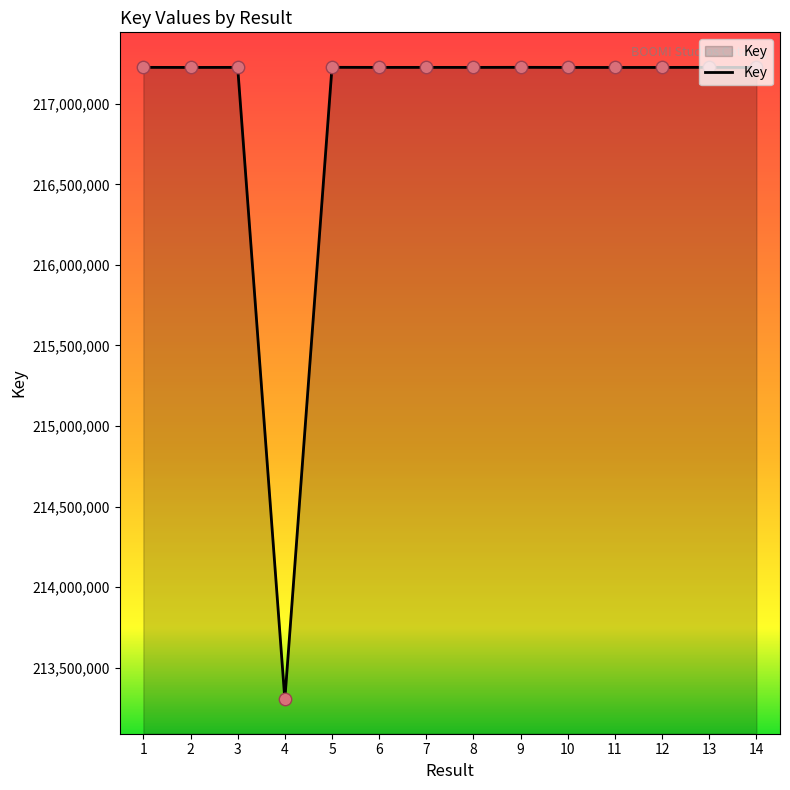

What is the ratio of the value at 12 to the value at 3?

1.0